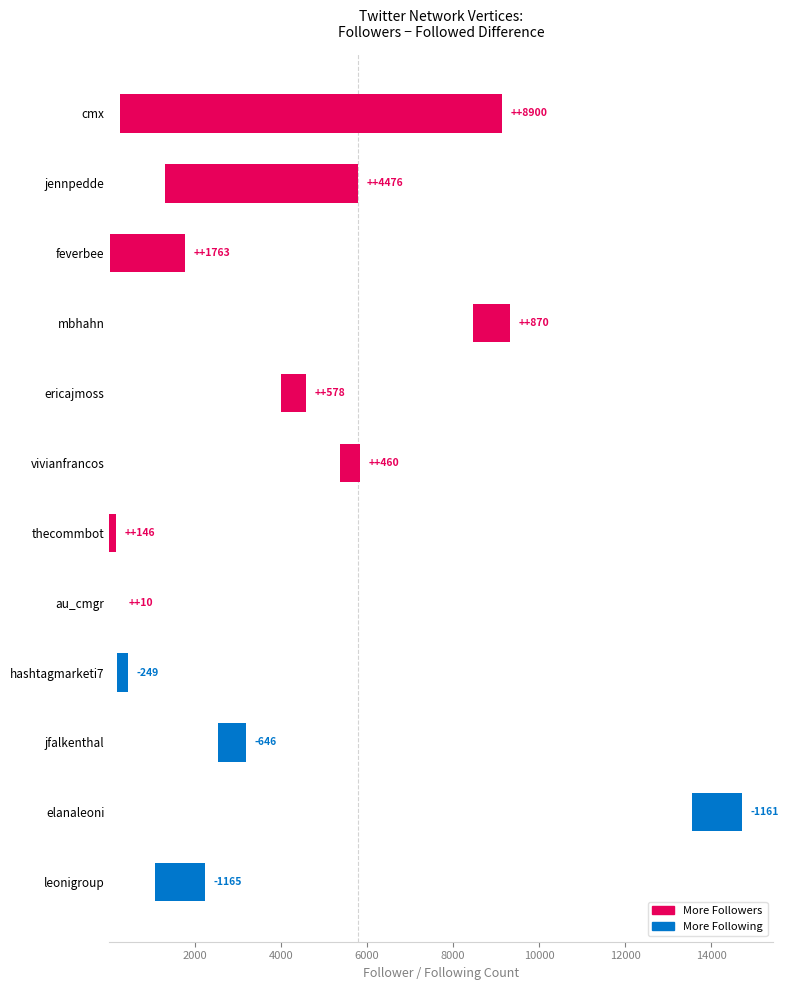

Does the chart contain any negative values?

No